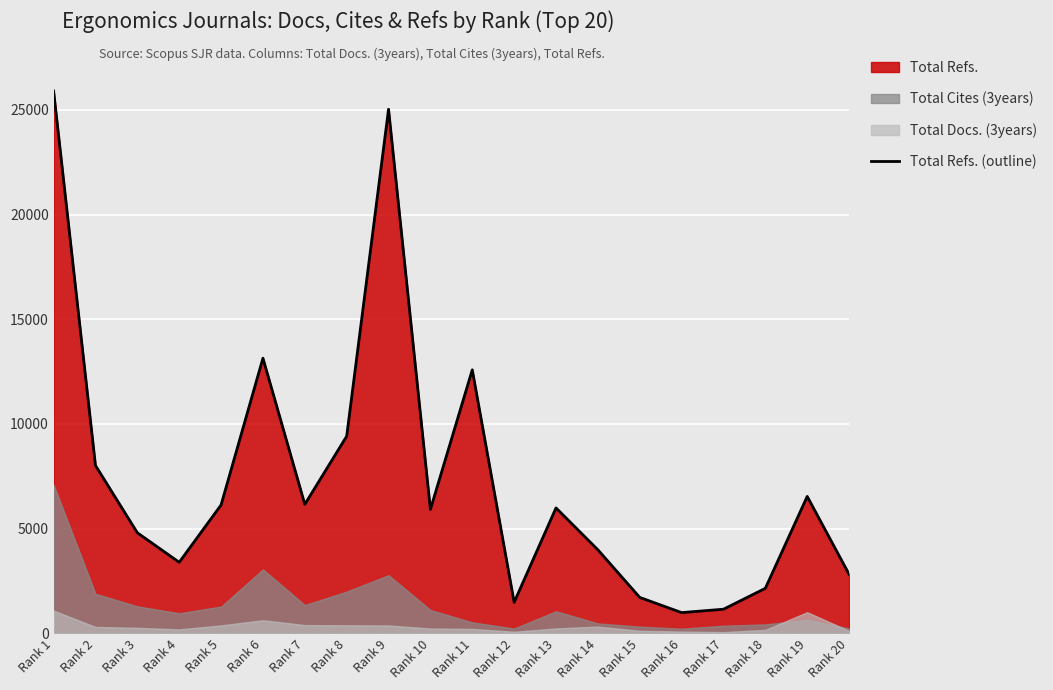

What is the difference between the second highest and minimum values?

24040